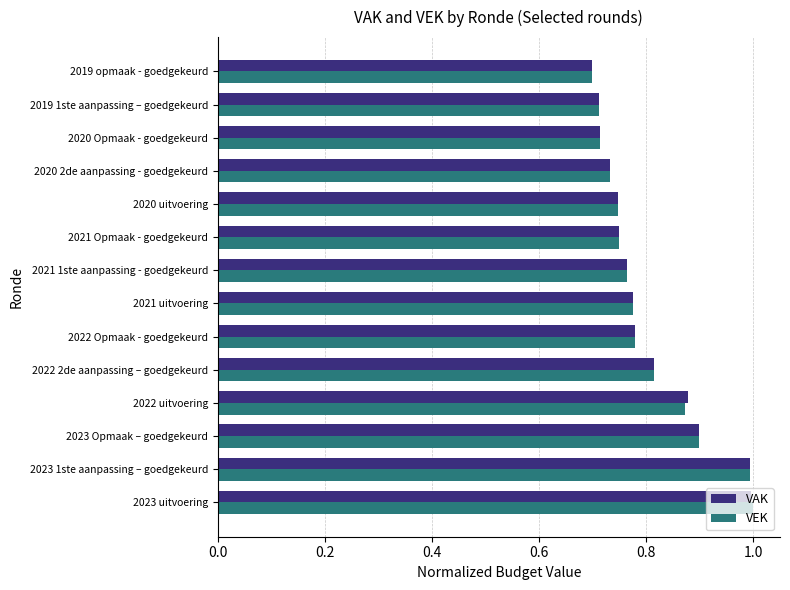

Is it true that VEK equals 1.0 at 2023 1ste aanpassing – goedgekeurd?

True